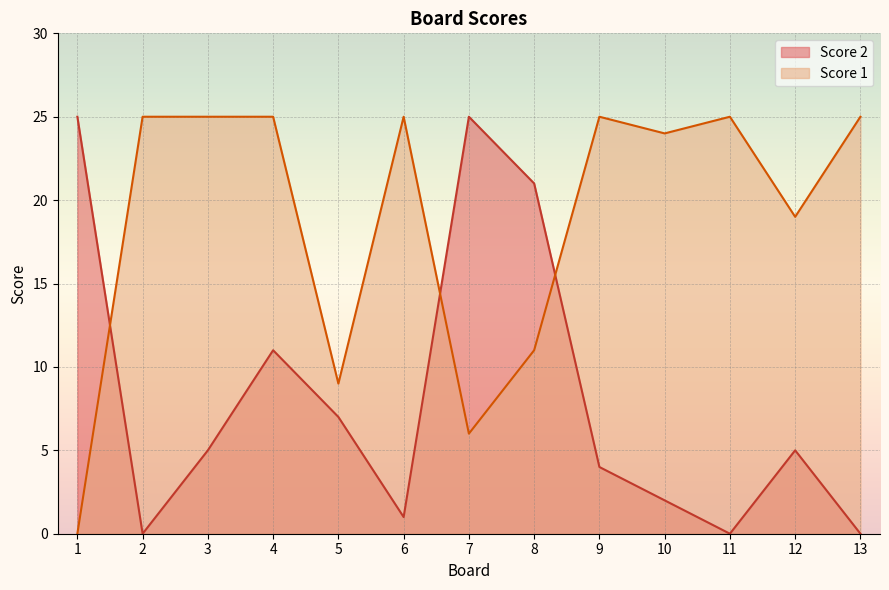

Which series changed the most between 7 and 10?

Score 2